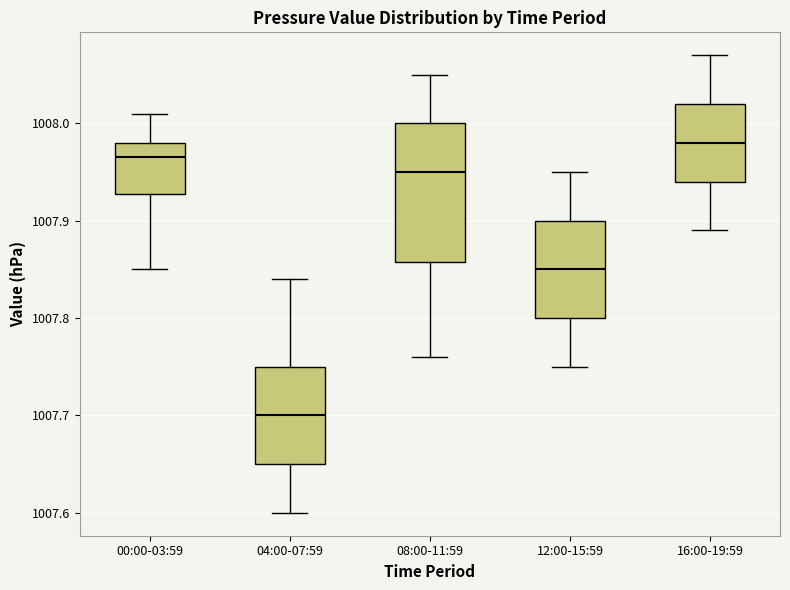

Which box has the lowest median line?

04:00-07:59